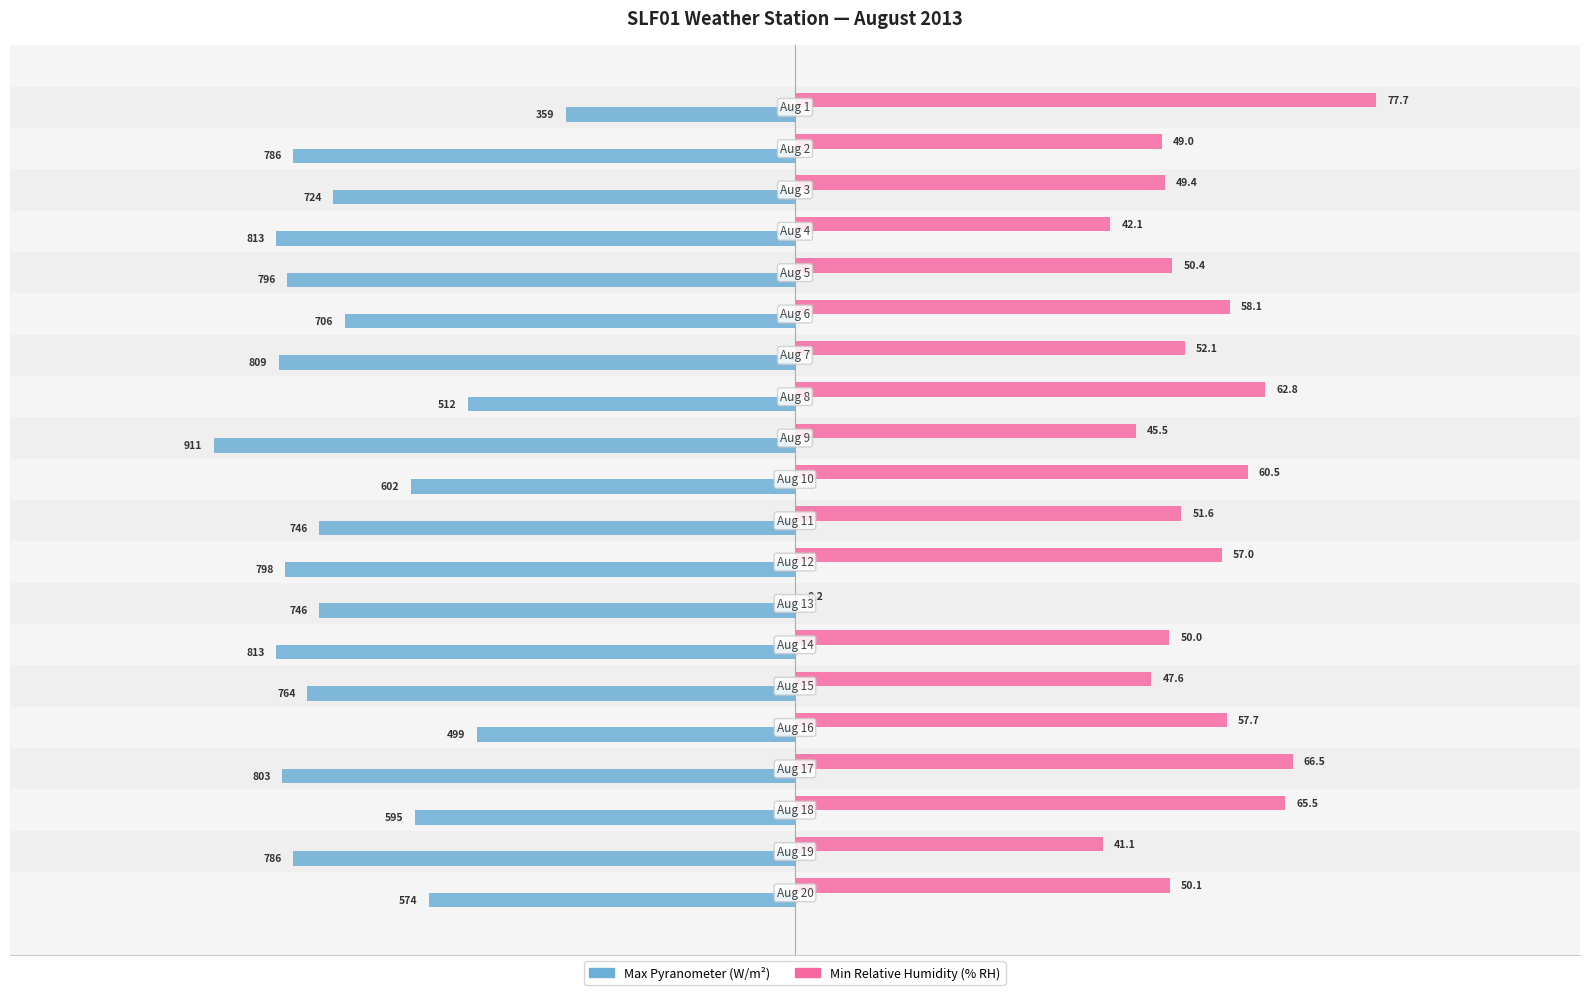

Which series has the largest total across all categories?

Min Relative Humidity (% RH)